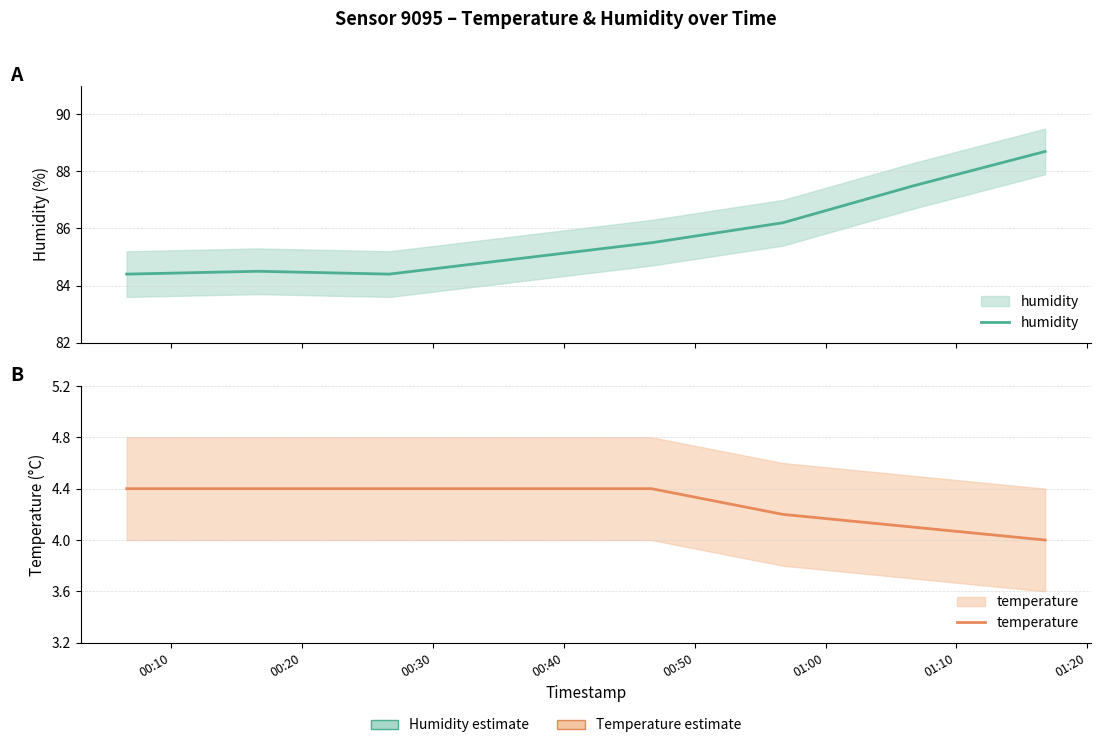

What is the label of the 3rd point from the left?

00:30